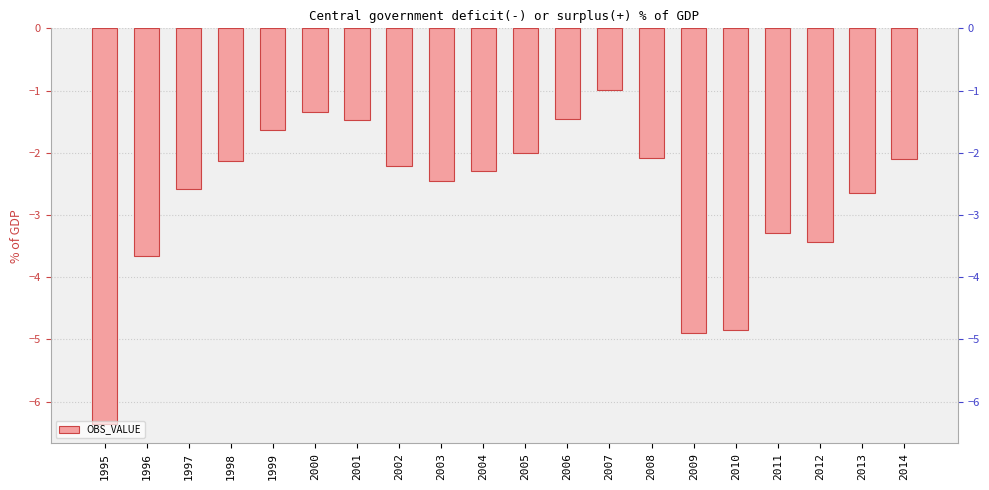

How many values exceed -2?

5